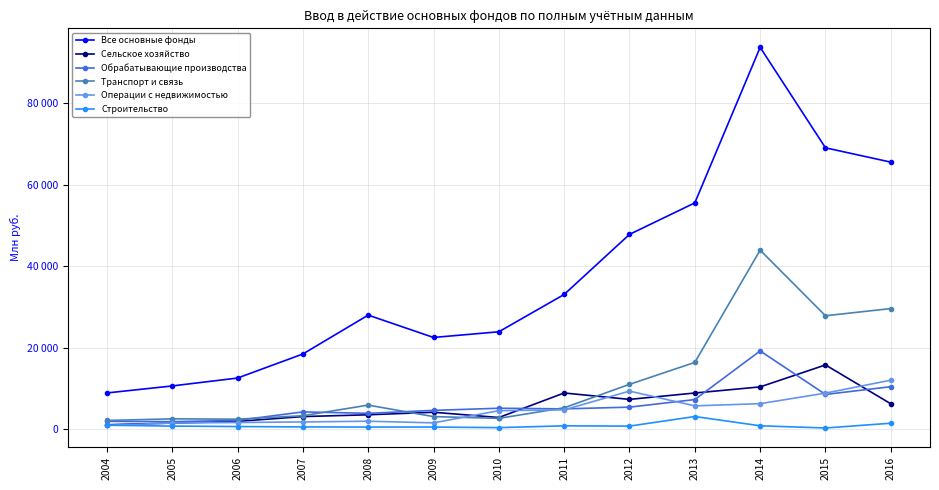

What are all the series names shown in the legend?

Все основные фонды, Сельское хозяйство, Обрабатывающие производства, Транспорт и связь, Операции с недвижимостью, Строительство